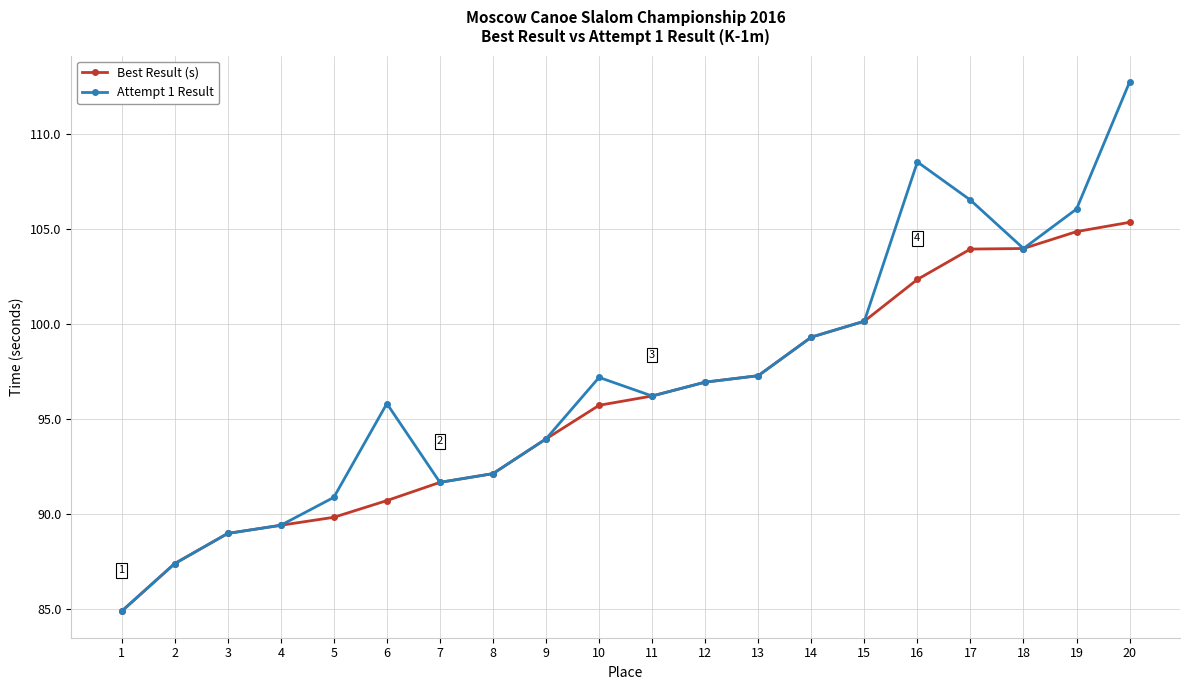

What is the average value of the Best Result (s) series?

95.8